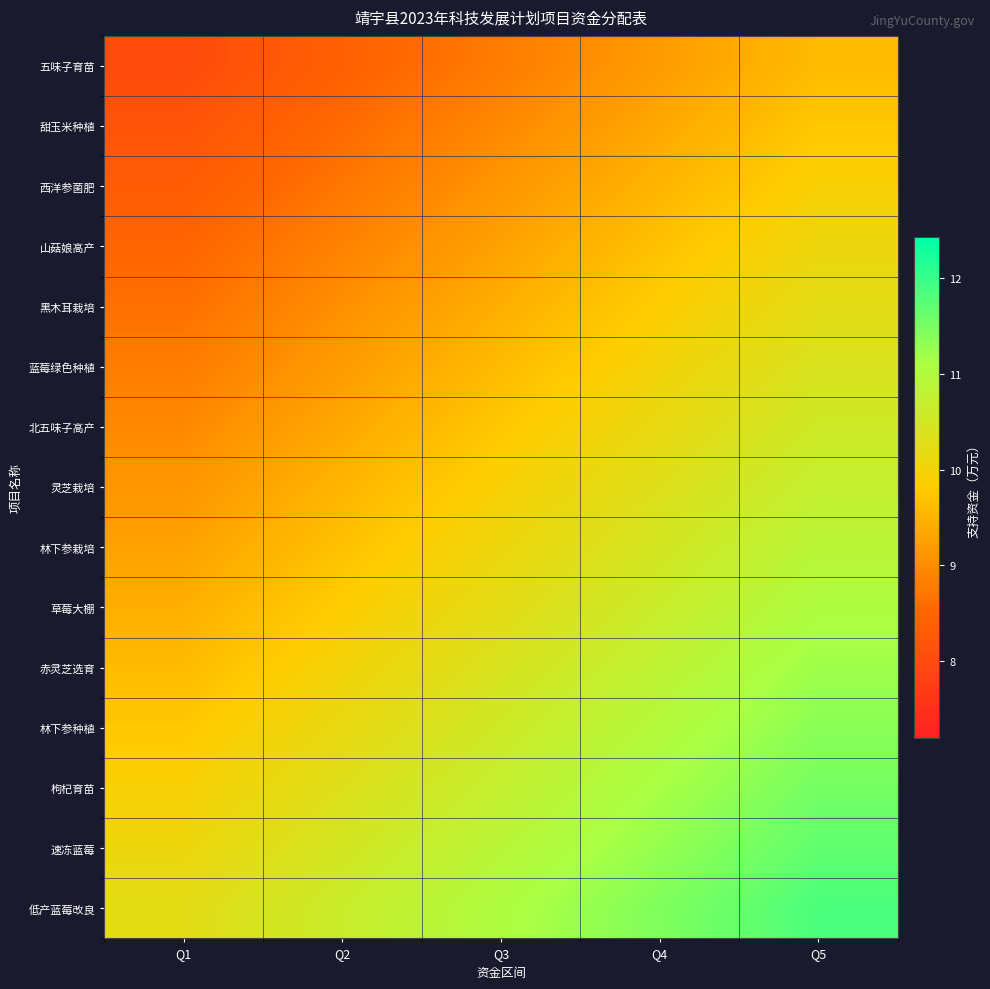

What is the total value across all series at Q5?

160.8